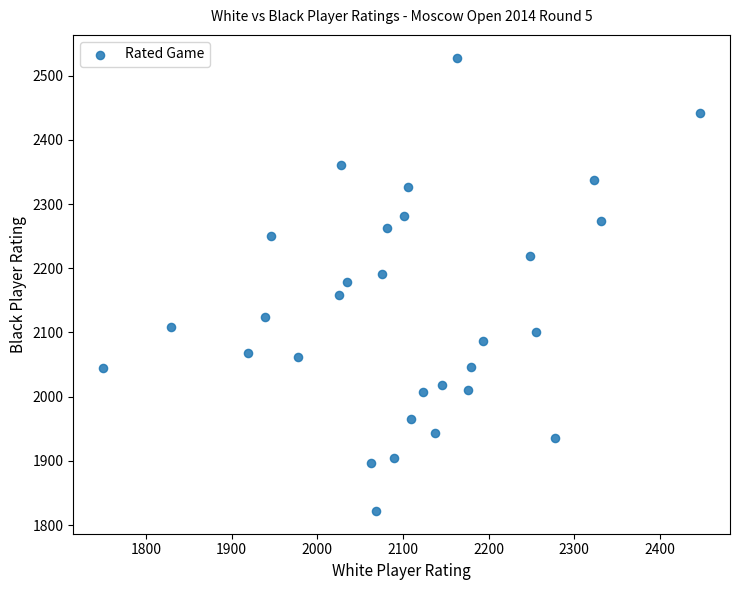

What is the range of X values (max minus min)?

697